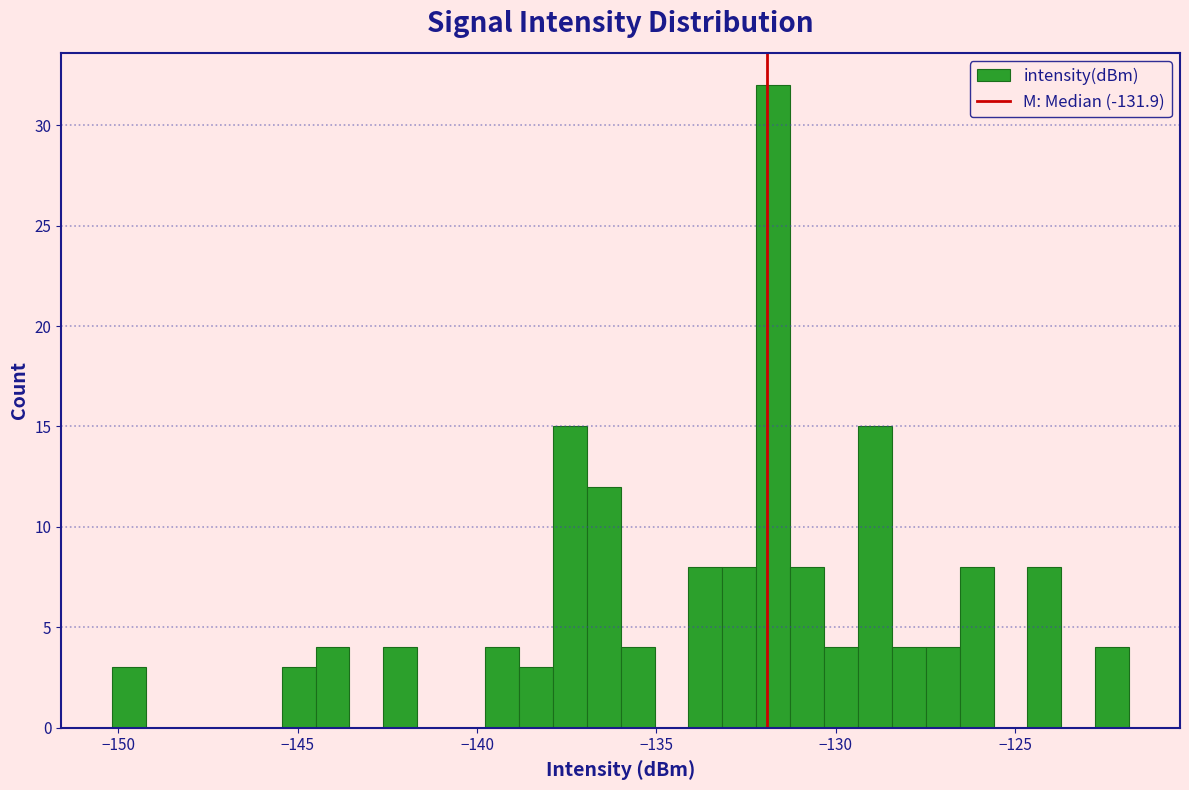

Read against the x-axis, roughly where is the centre of the tallest bar?

-131.5